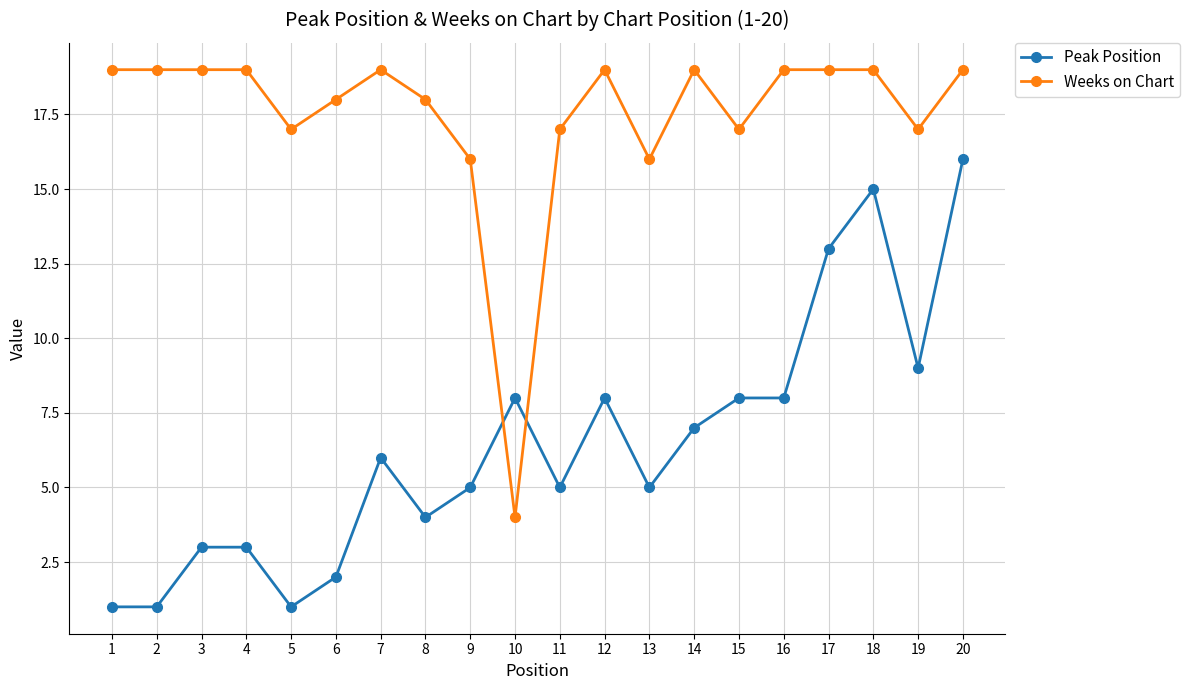

What is the value of the Weeks on Chart point at the 7th from the left?

19